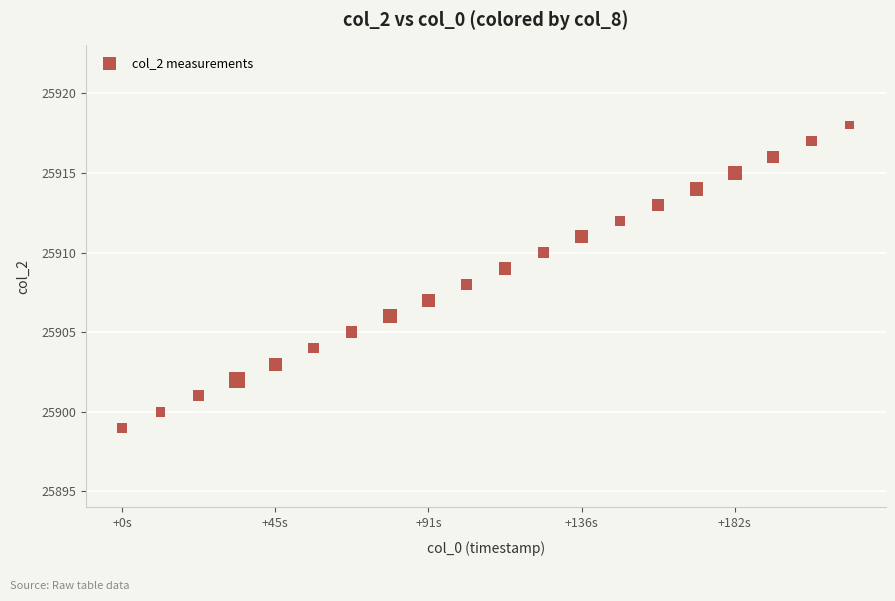

What is the range of Y values (max minus min)?

19